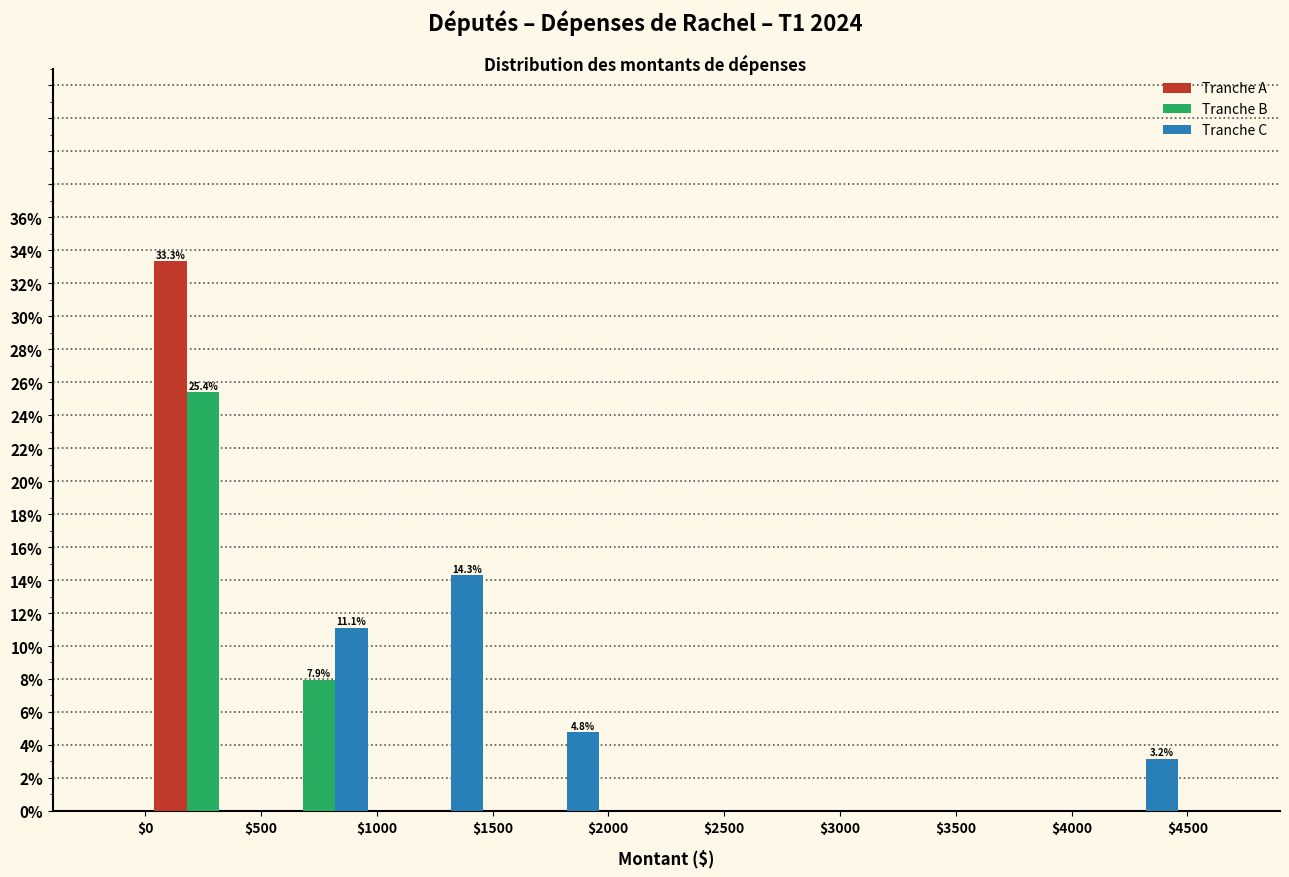

In the Tranche A series, which range on the x-axis has the tallest bar?

$0 to $500